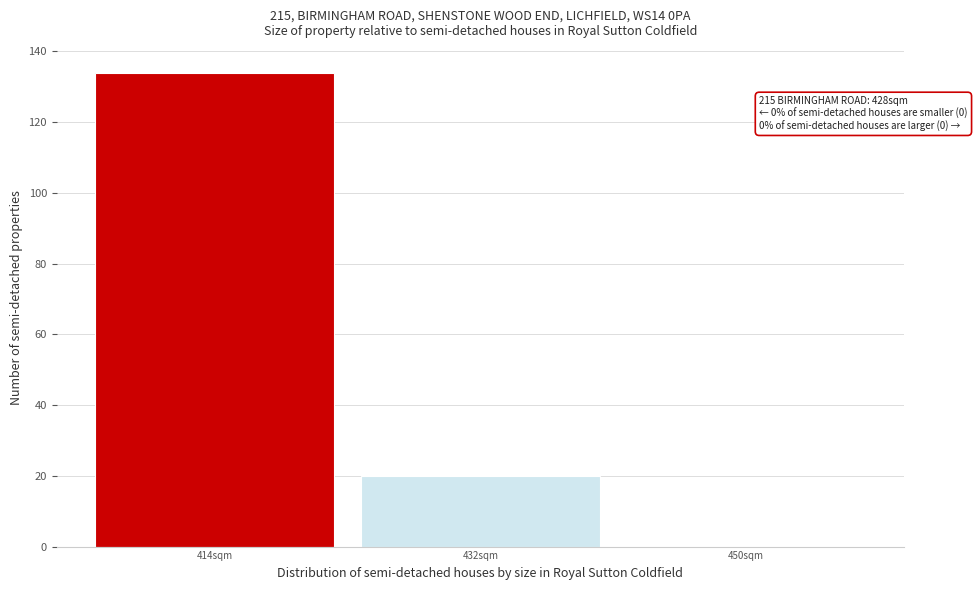

Reading left to right, transcribe all the data shown in this chart.

414sqm=134	432sqm=20	450sqm=0